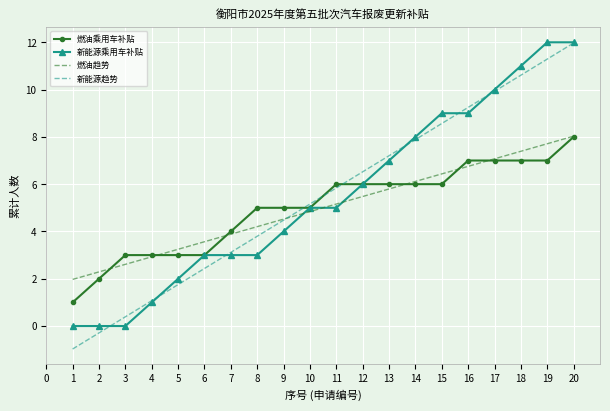

True or false: 燃油乘用车补贴 and 新能源趋势 cross at least once.

True